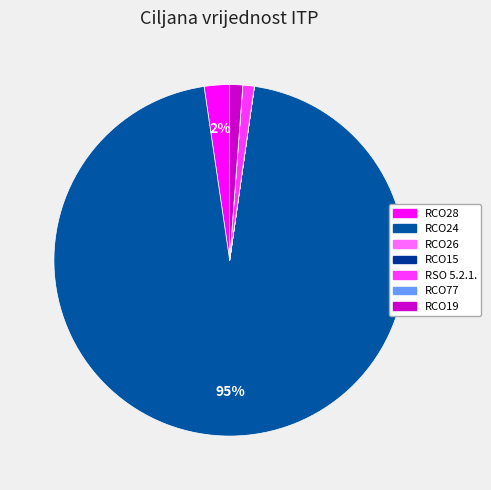

Which slice represents more than half of the pie?

RCO24